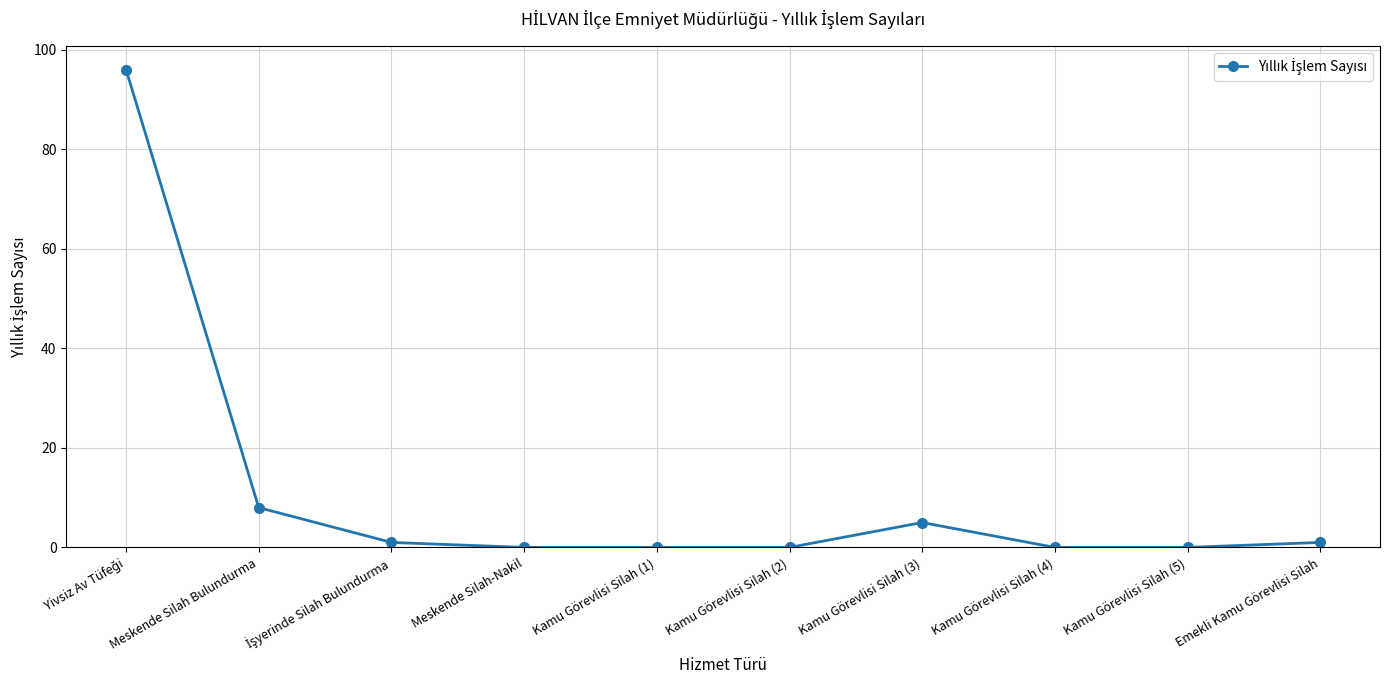

Reading left to right, transcribe all the data shown in this chart.

96	8	1	0	0	0	5	0	0	1